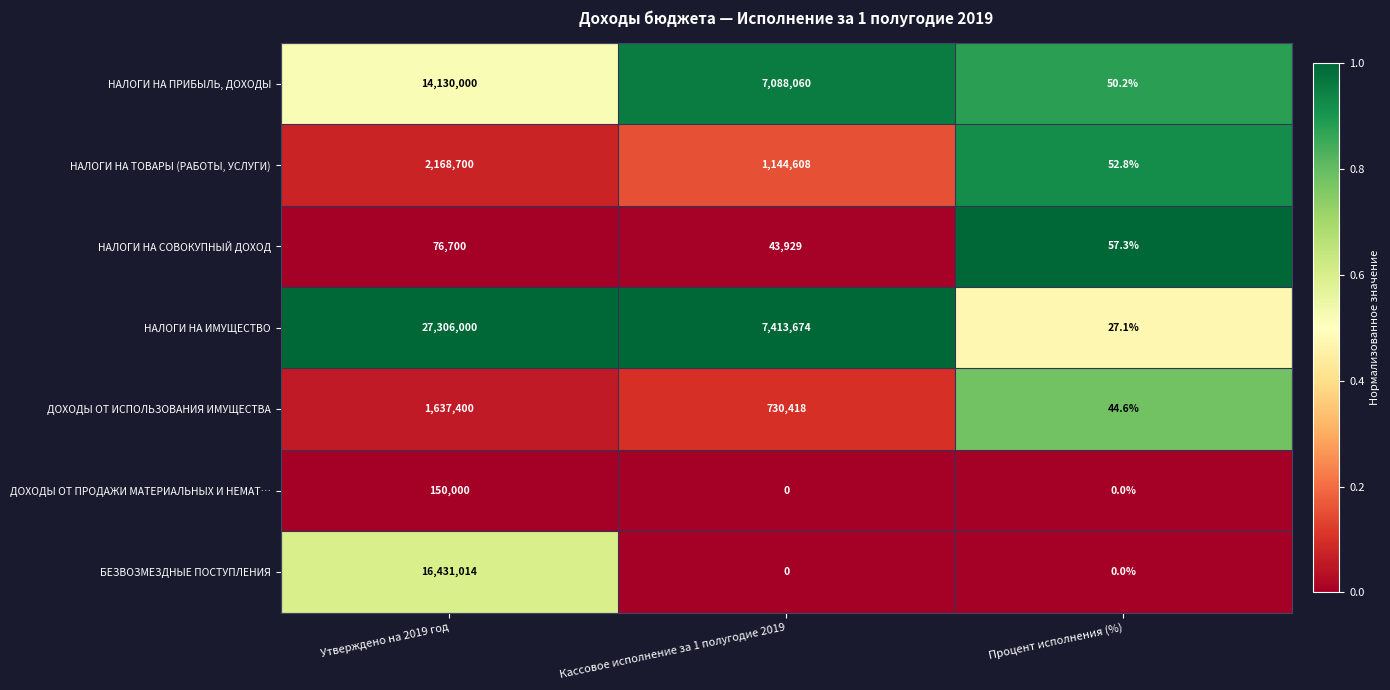

What is the maximum value shown in the chart?

27306000.0